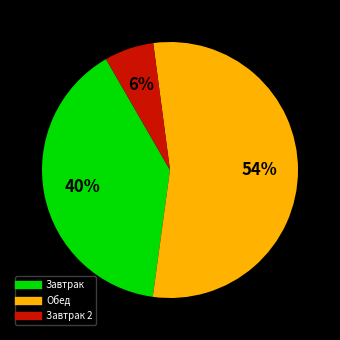

To the nearest percent, what is the difference between the largest and smallest slice percentages?

48%